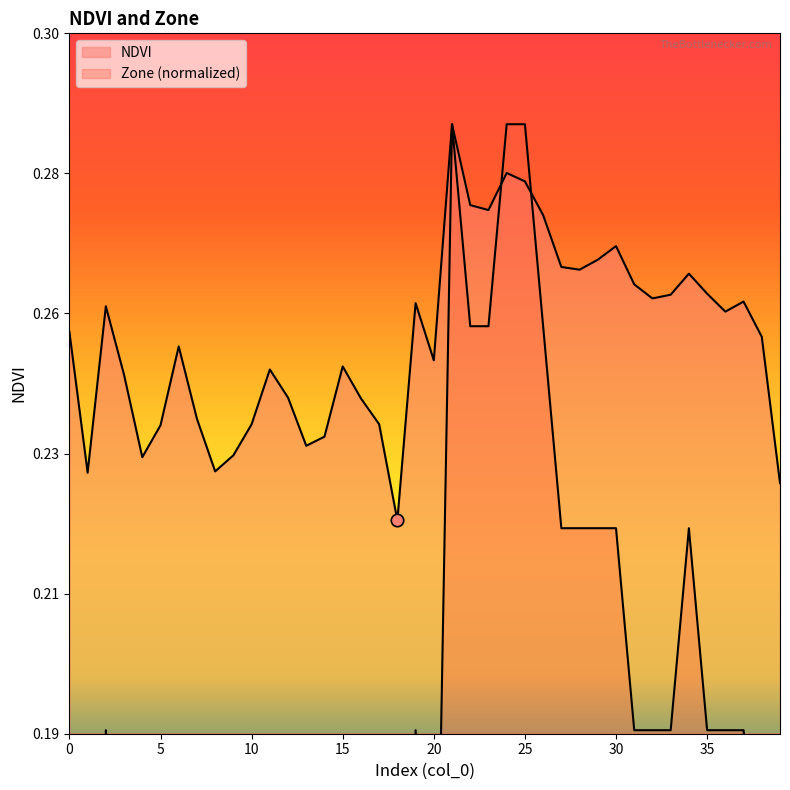

What are all the series names shown in the legend?

NDVI, Zone